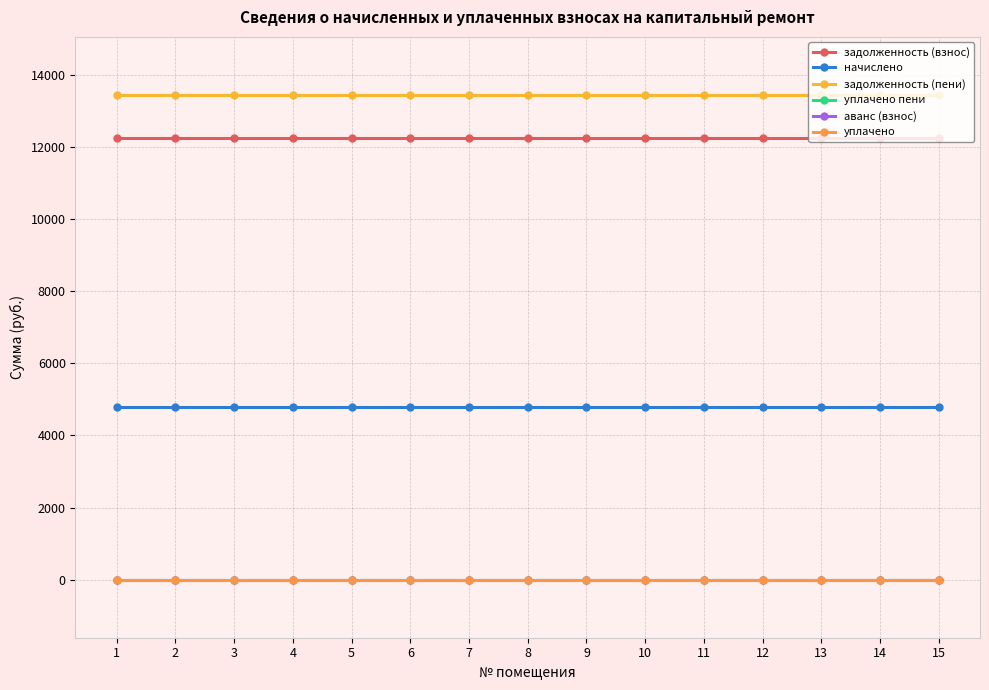

True or false: аванс (взнос) and уплачено пени intersect in this chart.

False